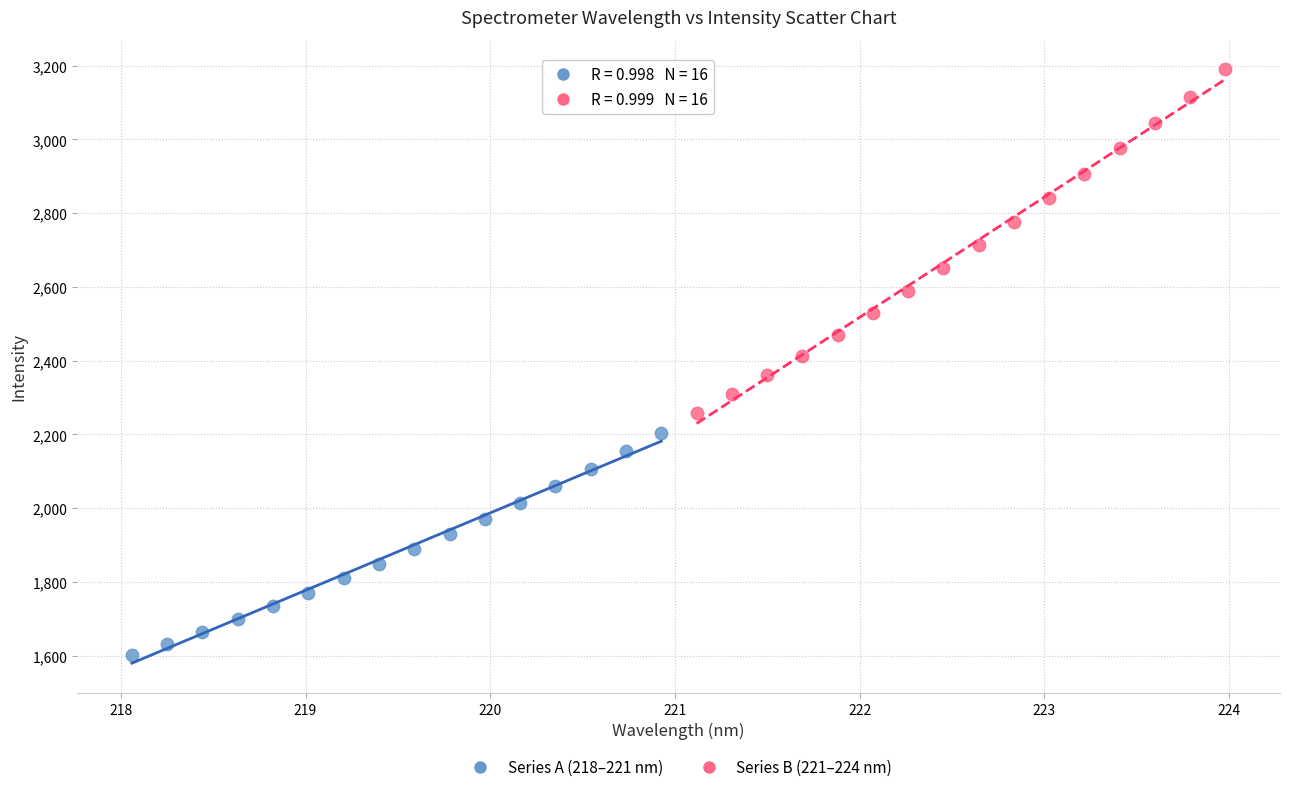

Which series reaches the minimum Y coordinate?

Series A (218–221 nm)